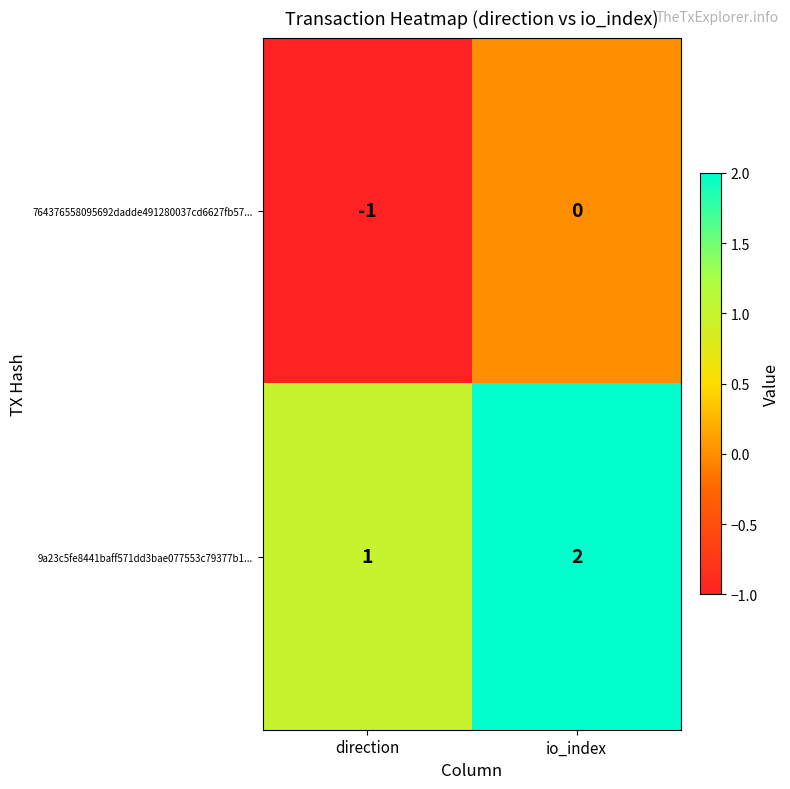

At which label is 764376558095692dadde491280037cd6627fb57... closest to 0?

io_index